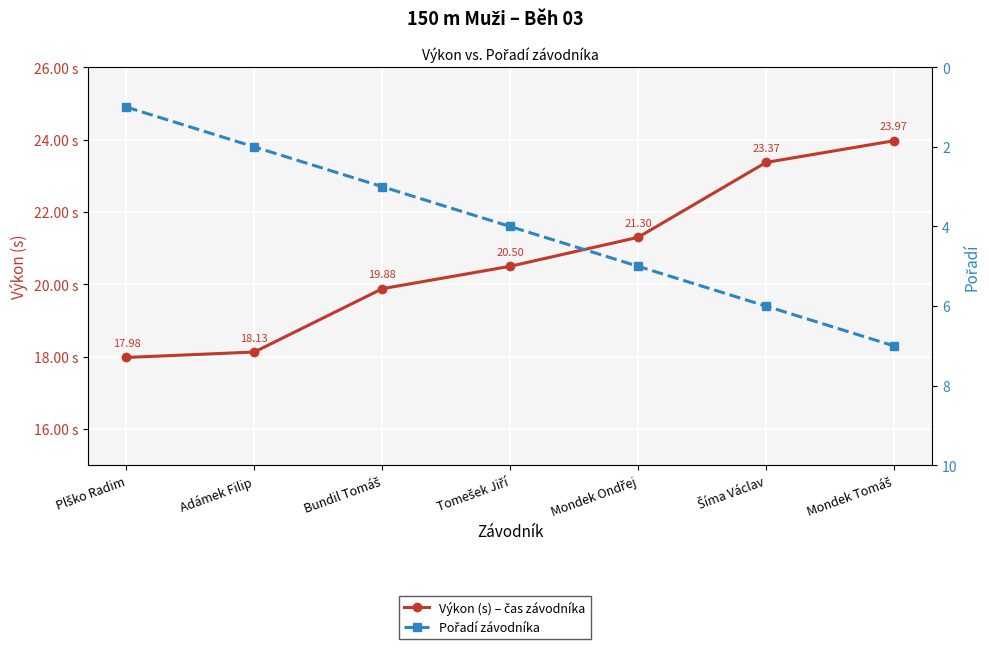

Which category has the lowest value across all series?

Plško Radim